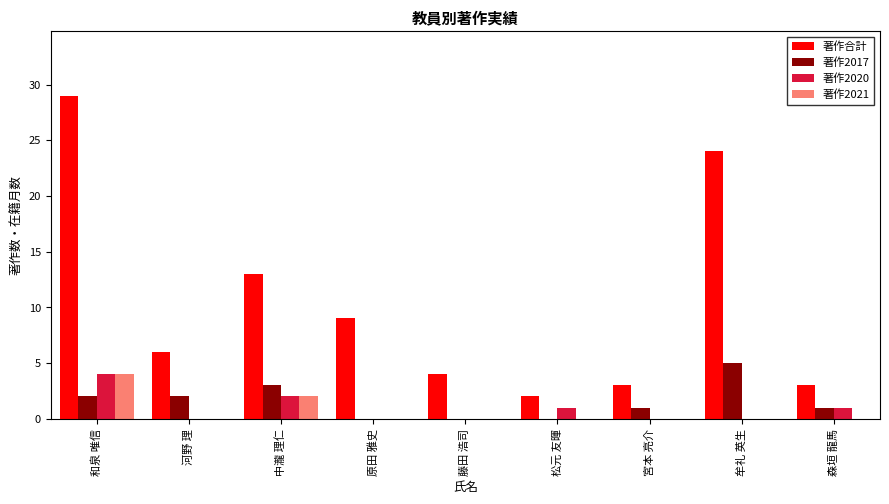

Read the 著作2017 value at 中瀧 理仁.

3